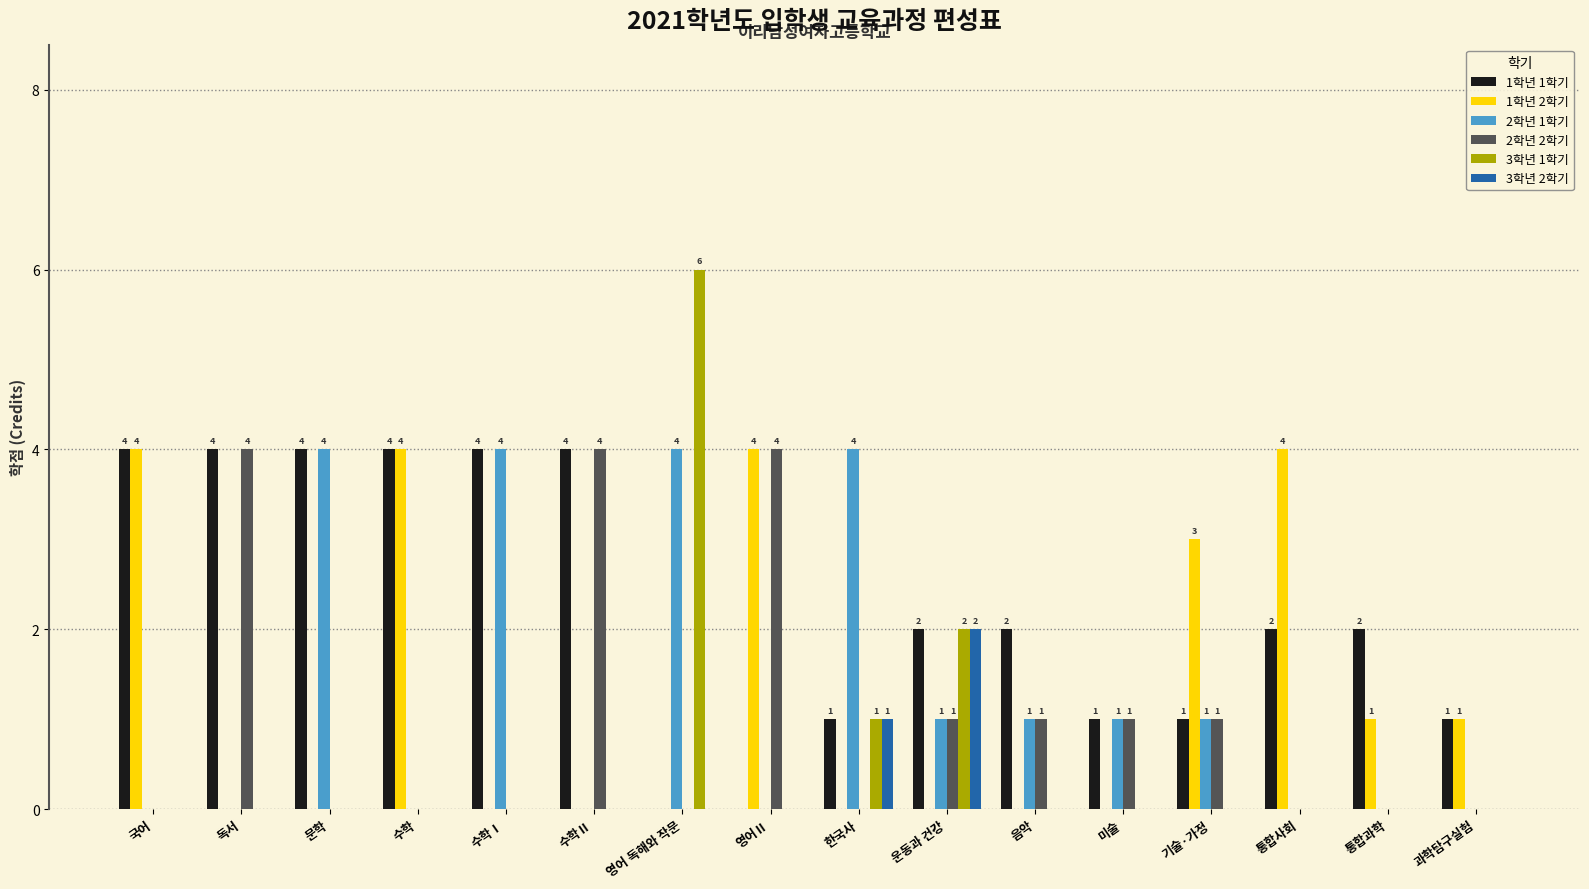

How many groups of bars are there?

16